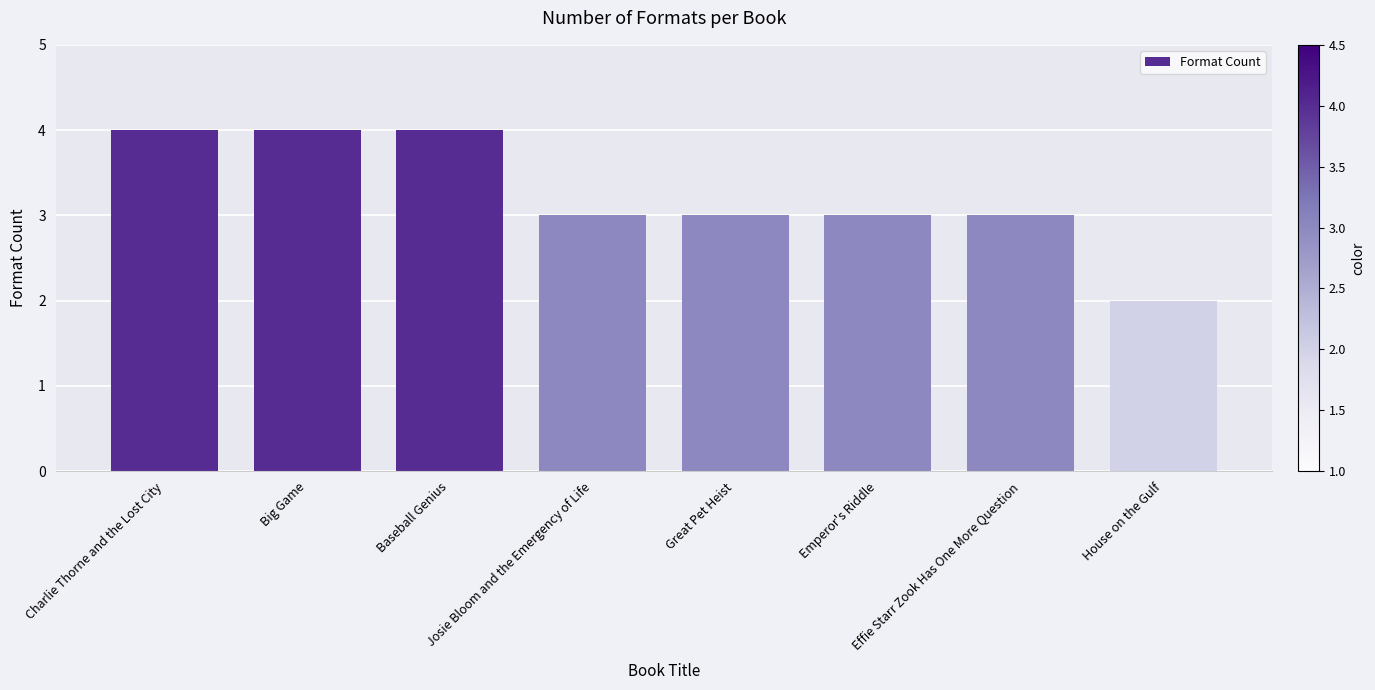

What is the average value?

3